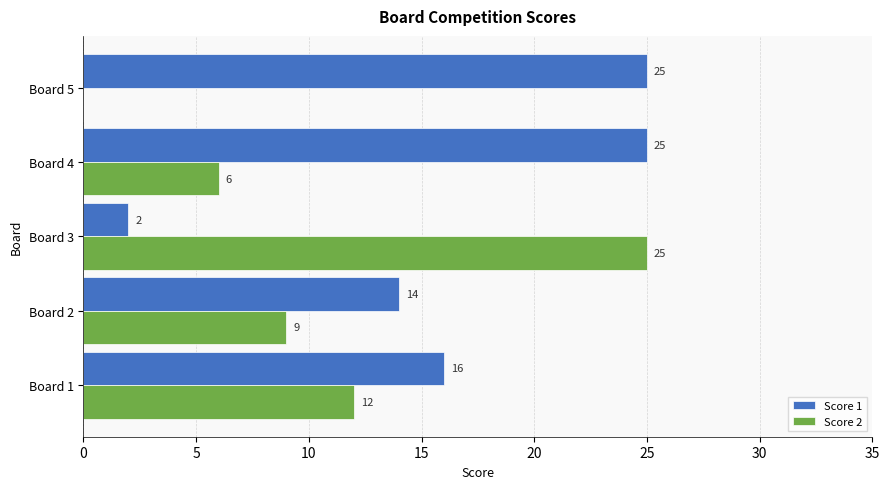

Count the number of categories in the chart.

5